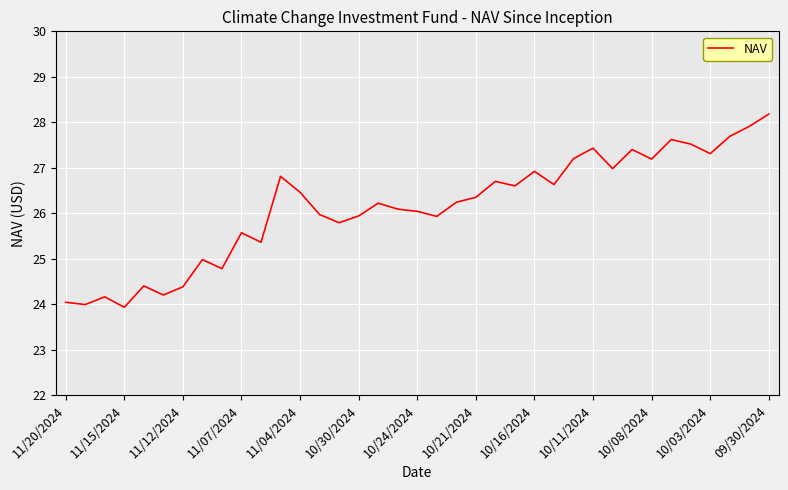

What is the maximum value shown in the chart?

28.2